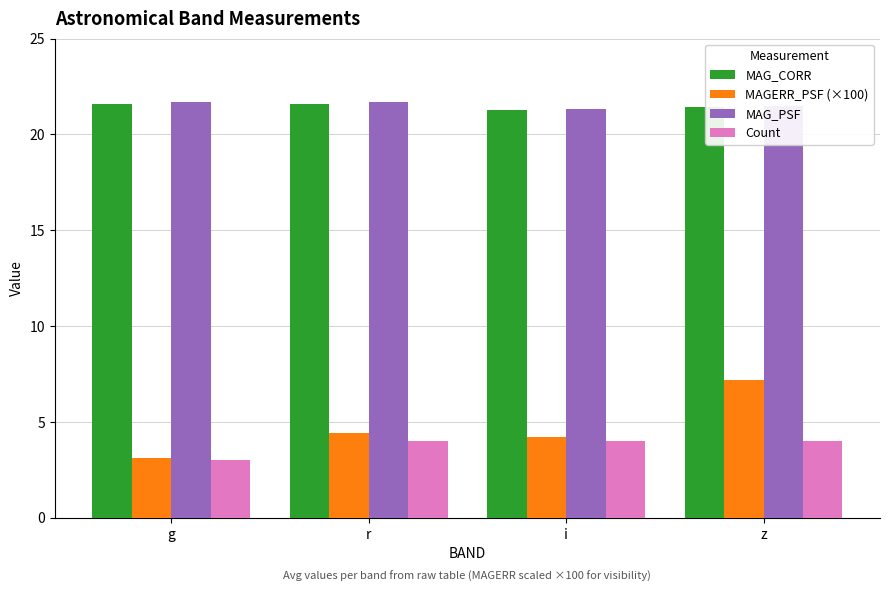

What is the minimum value shown in the chart?

3.0